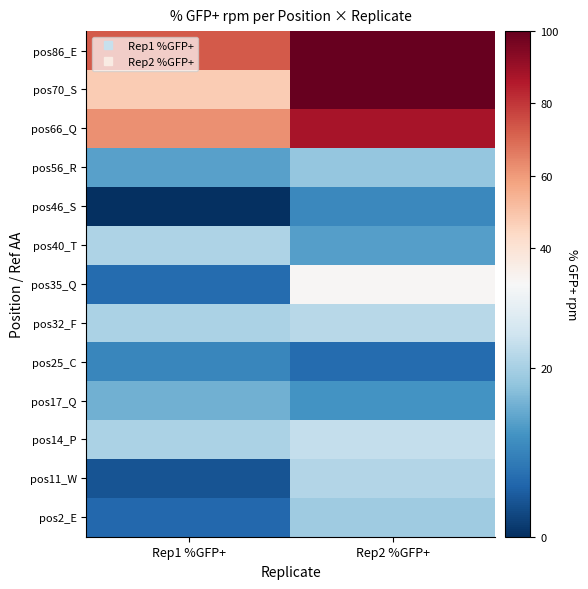

Reading left to right, transcribe all the data shown in this chart.

pos2_E: Rep1 %GFP+=6.4	Rep2 %GFP+=19.4
pos11_W: Rep1 %GFP+=4.0	Rep2 %GFP+=21.2
pos14_P: Rep1 %GFP+=20.6	Rep2 %GFP+=22.9
pos17_Q: Rep1 %GFP+=15.6	Rep2 %GFP+=12.2
pos25_C: Rep1 %GFP+=10.5	Rep2 %GFP+=6.9
pos32_F: Rep1 %GFP+=20.5	Rep2 %GFP+=21.8
pos35_Q: Rep1 %GFP+=6.8	Rep2 %GFP+=30.8
pos40_T: Rep1 %GFP+=20.7	Rep2 %GFP+=13.6
pos46_S: Rep1 %GFP+=0.0	Rep2 %GFP+=10.7
pos56_R: Rep1 %GFP+=13.7	Rep2 %GFP+=18.4
pos66_Q: Rep1 %GFP+=61.9	Rep2 %GFP+=87.7
pos70_S: Rep1 %GFP+=48.0	Rep2 %GFP+=100.0
pos86_E: Rep1 %GFP+=72.9	Rep2 %GFP+=100.0